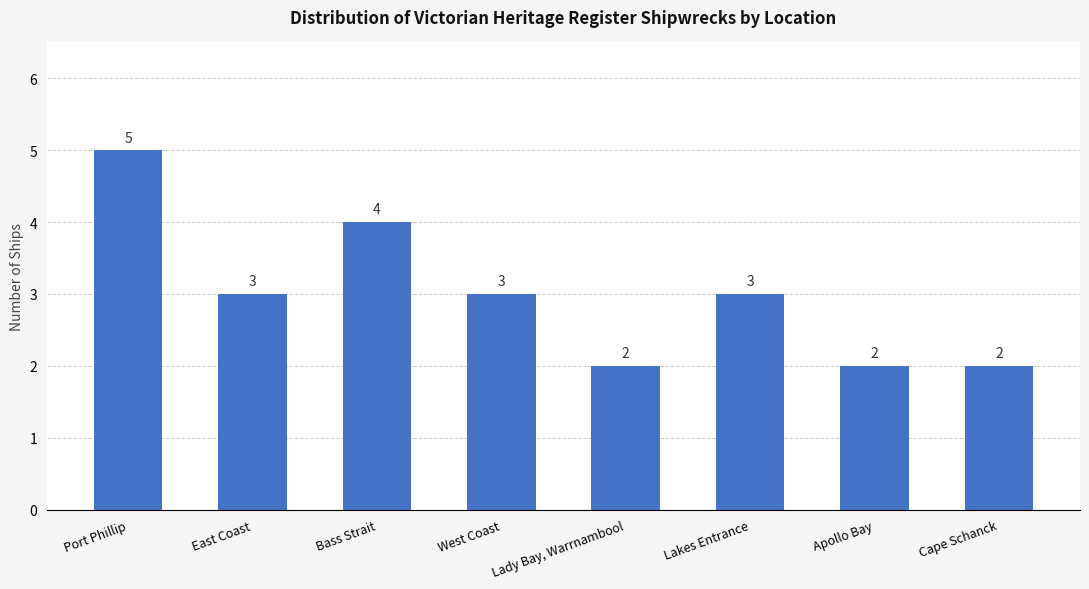

Count the number of categories in the chart.

8